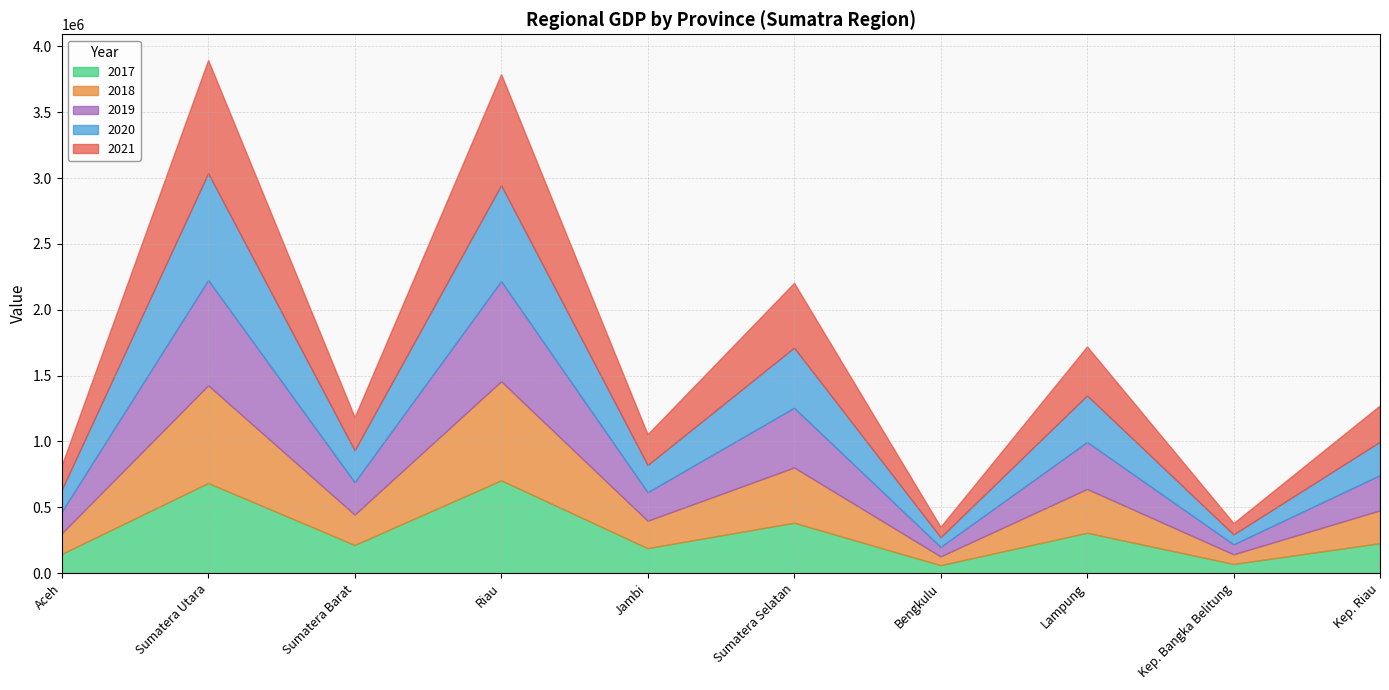

Where do 2019 and 2020 first cross each other?

Sumatera Utara and Sumatera Barat